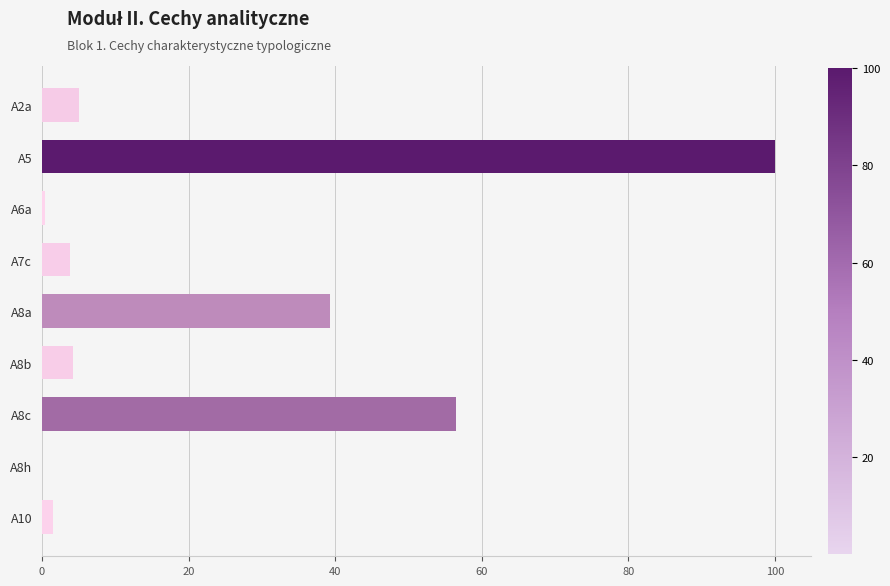

True or false: the data shows 3.8 at A7c.

True